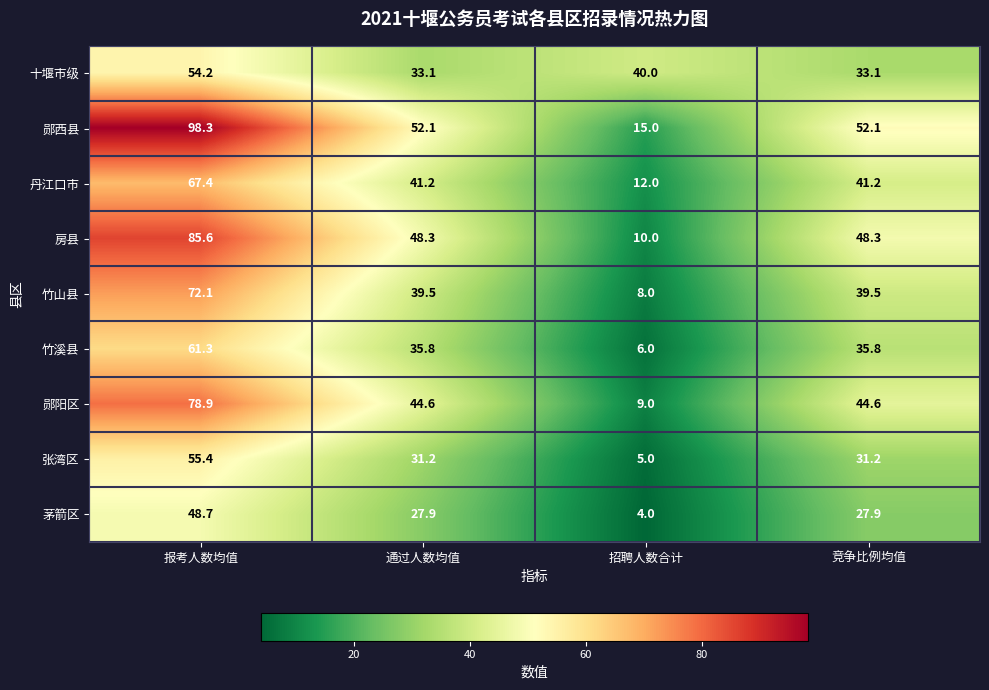

True or false: 丹江口市 has a value of 55.4 at 通过人数均值.

False